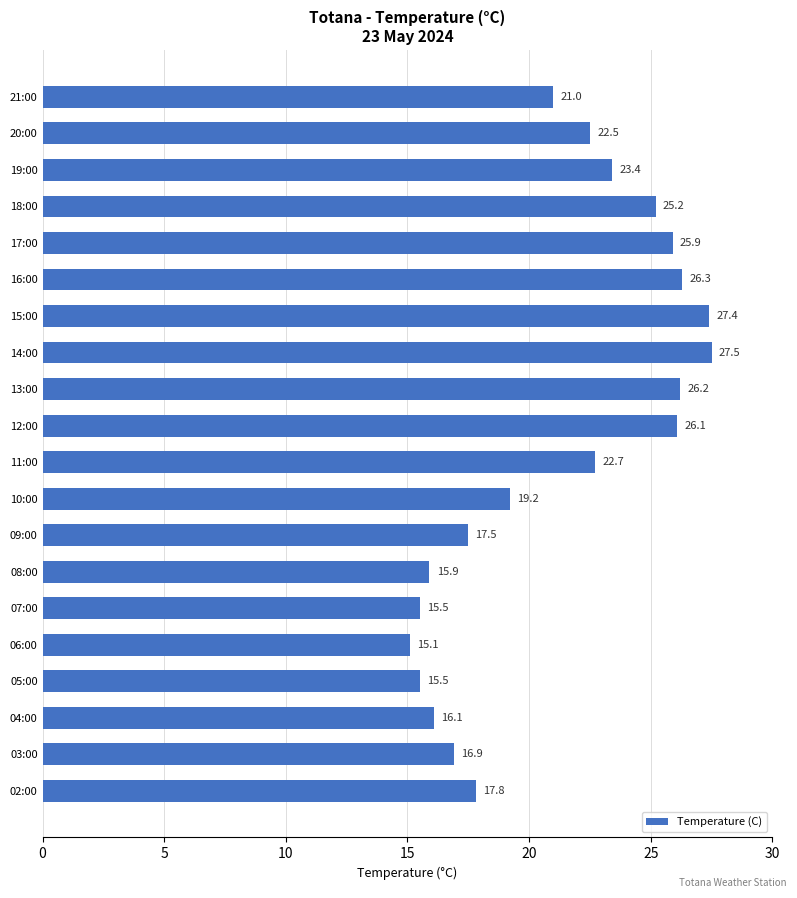

Reading top to bottom, transcribe all the data shown in this chart.

21:00=21.0	20:00=22.5	19:00=23.4	18:00=25.2	17:00=25.9	16:00=26.3	15:00=27.4	14:00=27.5	13:00=26.2	12:00=26.1	11:00=22.7	10:00=19.2	09:00=17.5	08:00=15.9	07:00=15.5	06:00=15.1	05:00=15.5	04:00=16.1	03:00=16.9	02:00=17.8